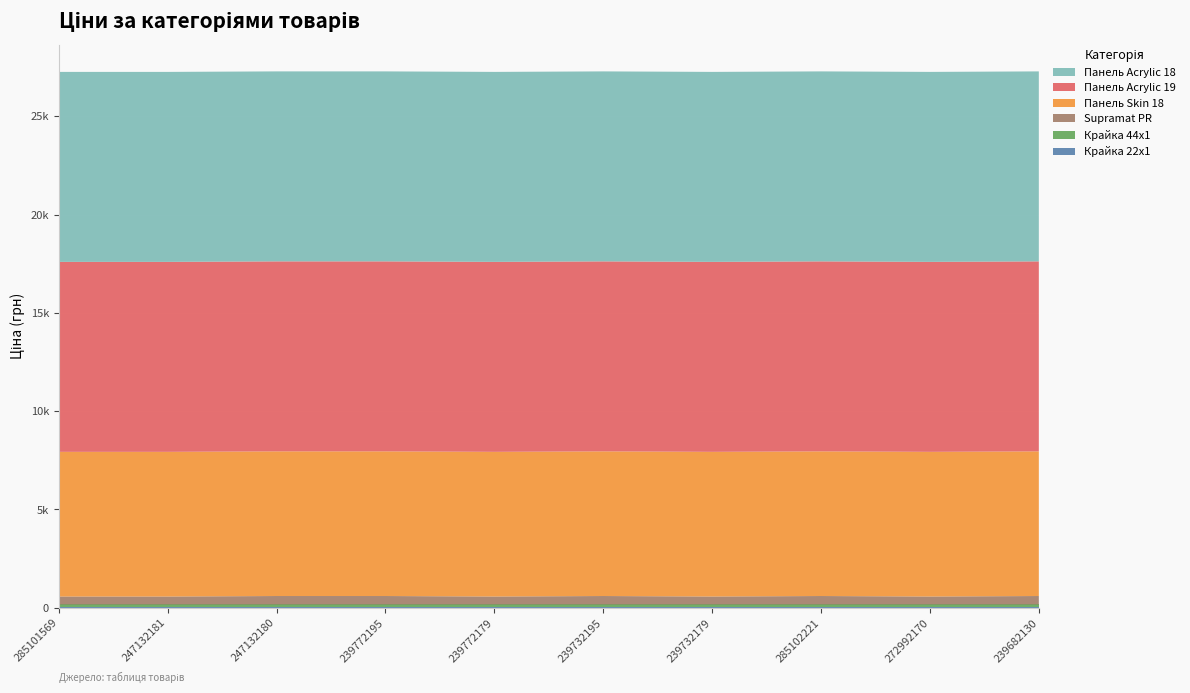

Reading left to right, what are all the values shown in this chart?

Крайка 22x1: 55.3	55.3	55.3	55.3	55.3	55.3	55.3	55.3	55.3	55.3
Крайка 44x1: 110.5	110.5	110.5	110.5	110.5	110.5	110.5	110.5	110.5	110.5
Supramat PR: 403.6	403.6	429.3	429.3	403.6	429.3	403.6	429.3	403.6	429.3
Панель Skin 18: 7360.2	7360.2	7360.2	7360.2	7360.2	7360.2	7360.2	7360.2	7360.2	7360.2
Панель Acrylic 19: 9664.7	9664.7	9664.7	9664.7	9664.7	9664.7	9664.7	9664.7	9664.7	9664.7
Панель Acrylic 18: 9664.7	9664.7	9664.7	9664.7	9664.7	9664.7	9664.7	9664.7	9664.7	9664.7